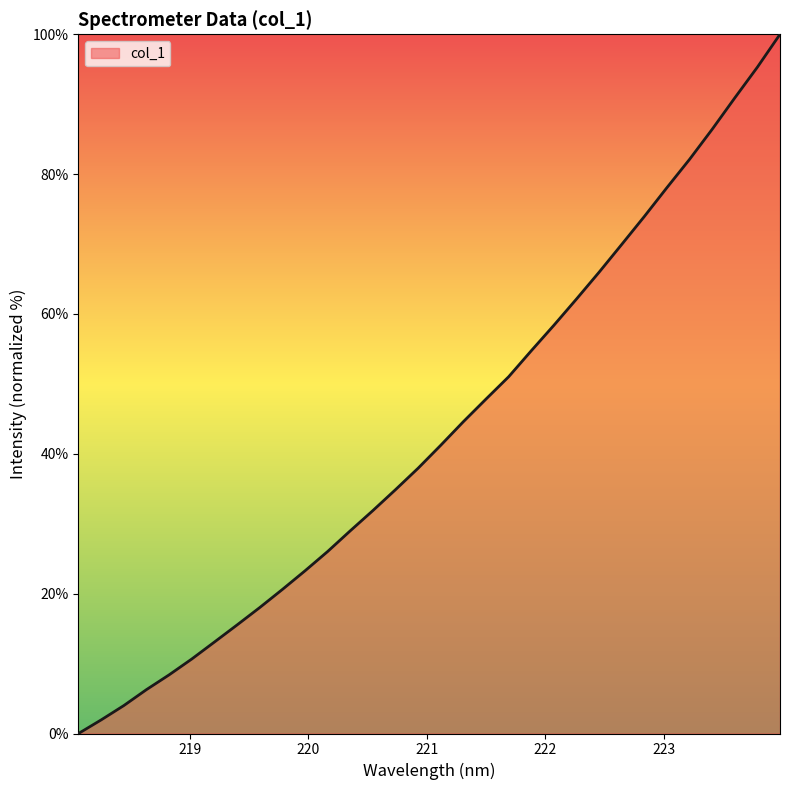

How many lines are shown in the chart?

1